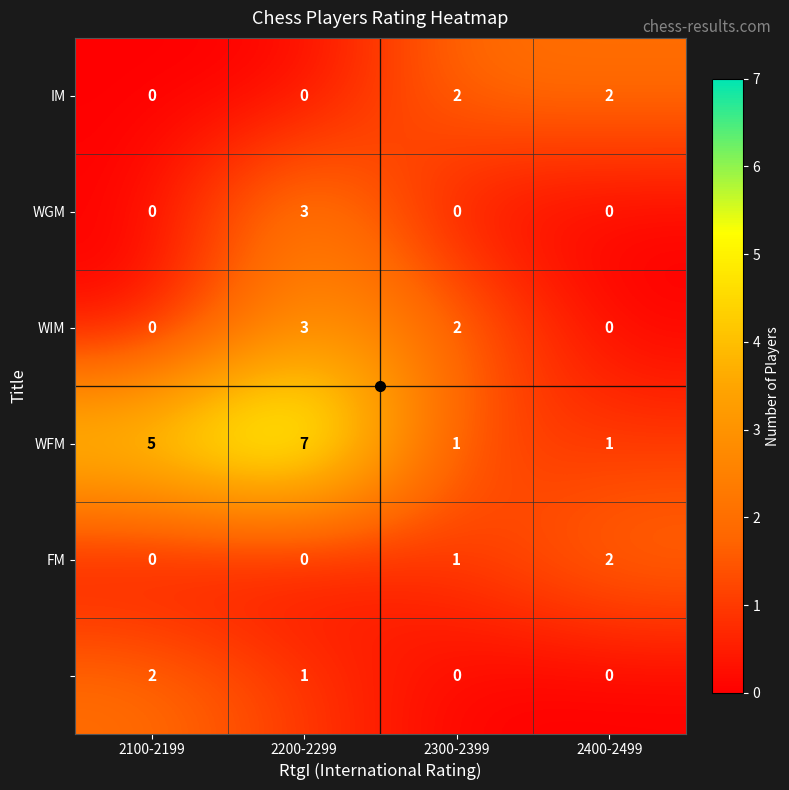

At which category does the chart reach its peak across all series?

2200-2299